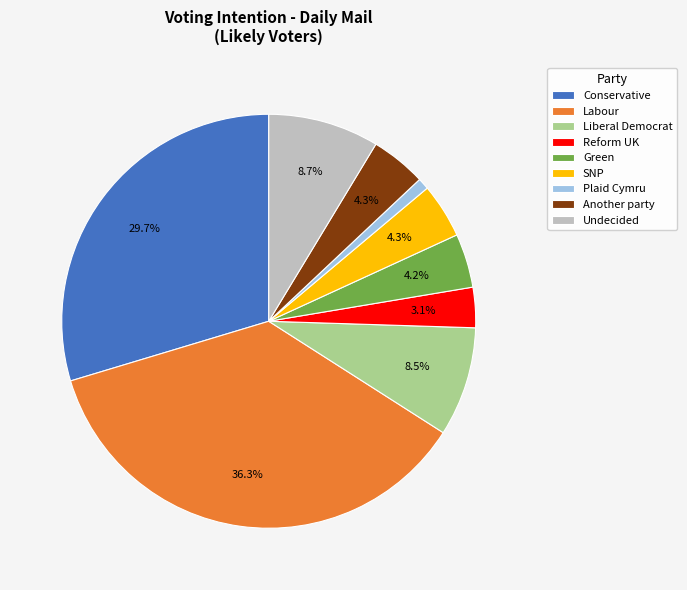

Is it true that Labour is 27% of the pie?

False